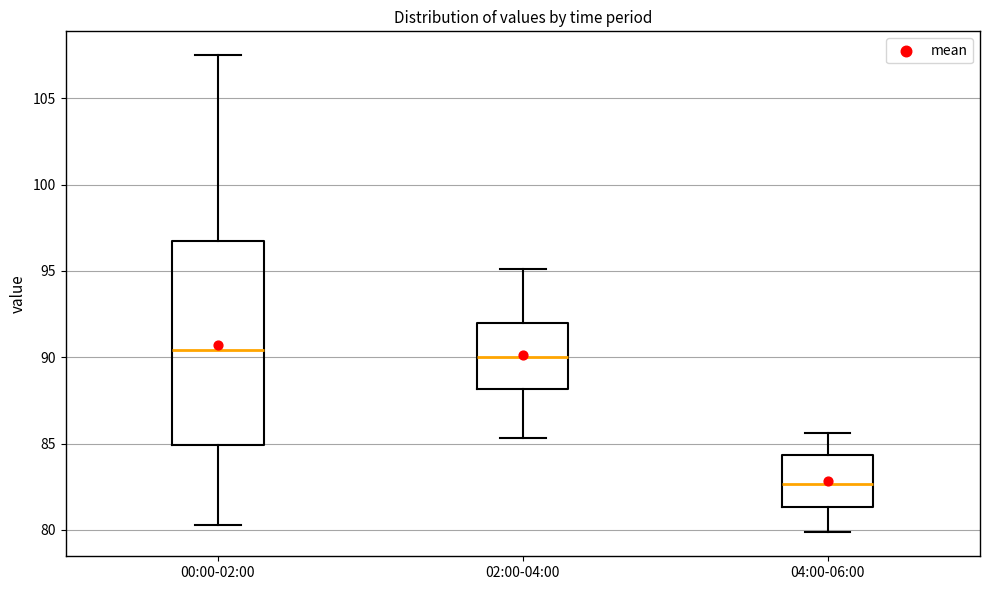

Reading left to right, read every box against the y-axis: the position of its median line, the range the box covers, and the ends of its whiskers. The values are not printed on the chart, so give them approximately, as read against the axis.

00:00-02:00: median 90.5, box 85.0 to 96.5, whiskers 80.5 to 107.5
02:00-04:00: median 90.0, box 88.0 to 92.0, whiskers 85.5 to 95.0
04:00-06:00: median 82.5, box 81.5 to 84.5, whiskers 80.0 to 85.5